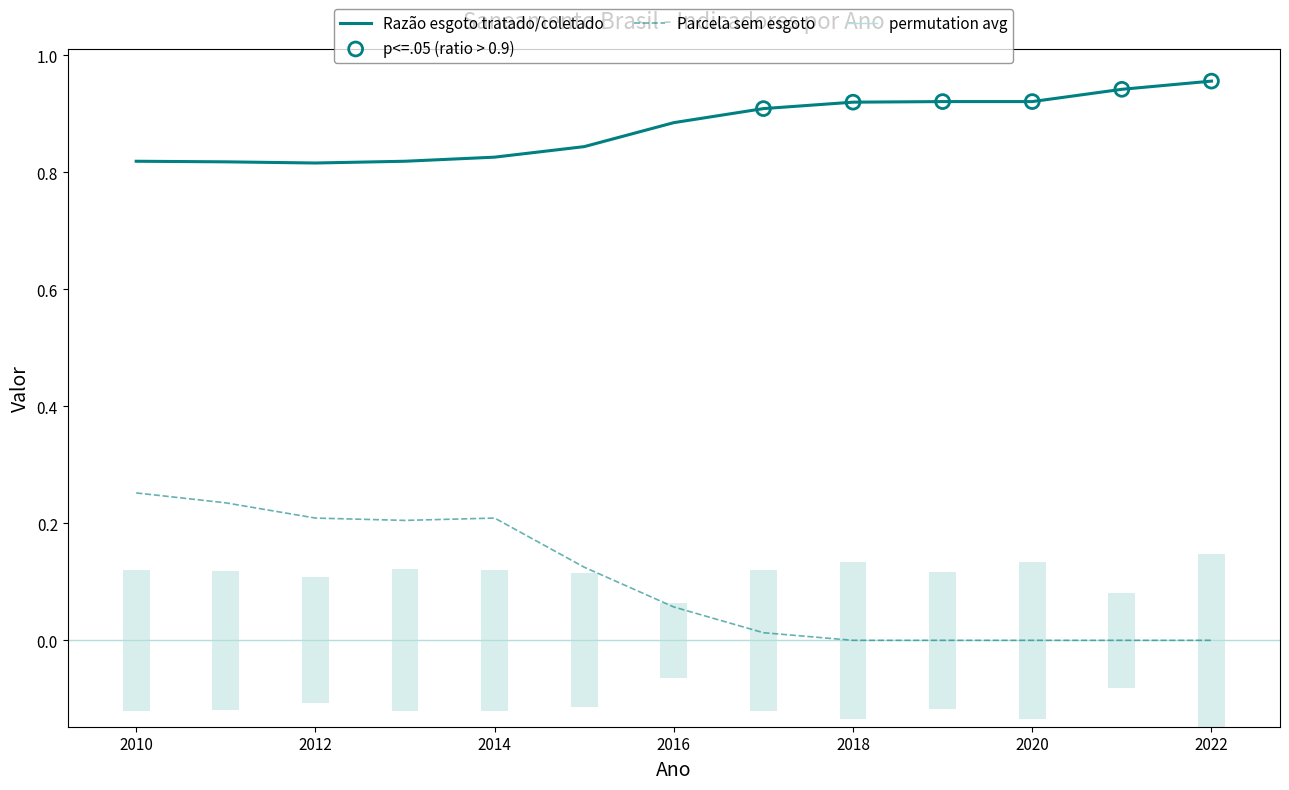

What is the total value across all series at 2022?

1.0